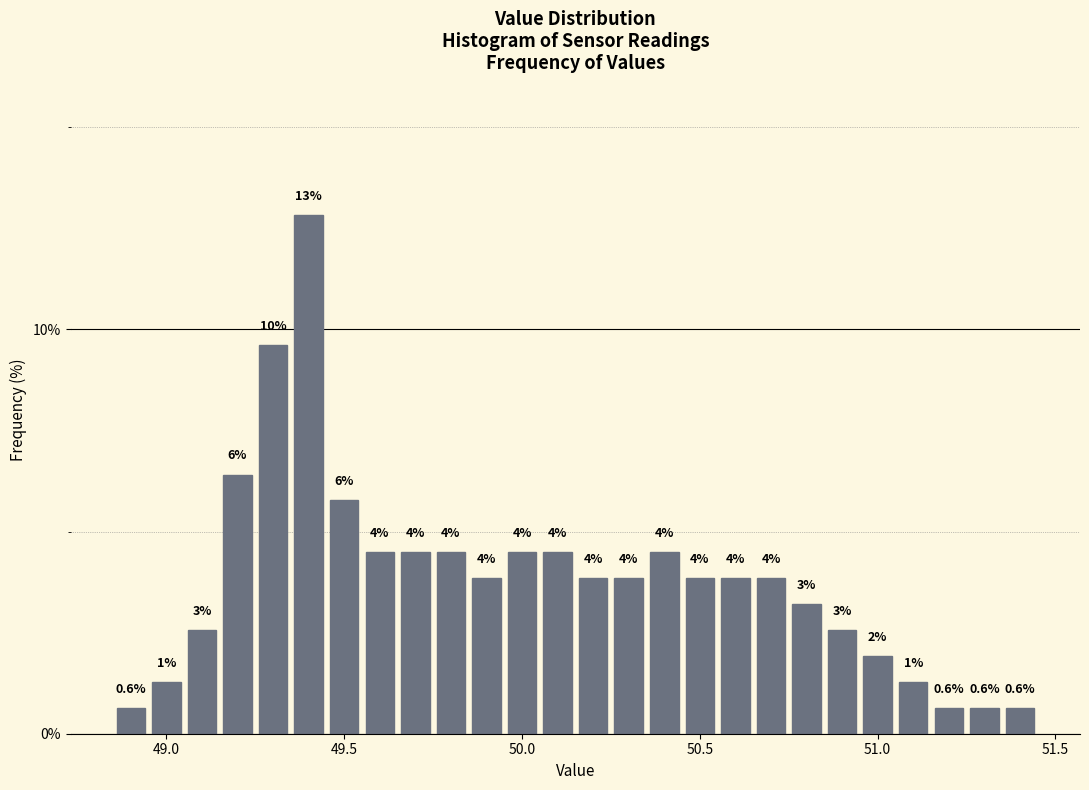

Read against the x-axis, roughly where is the centre of the tallest bar?

49.40